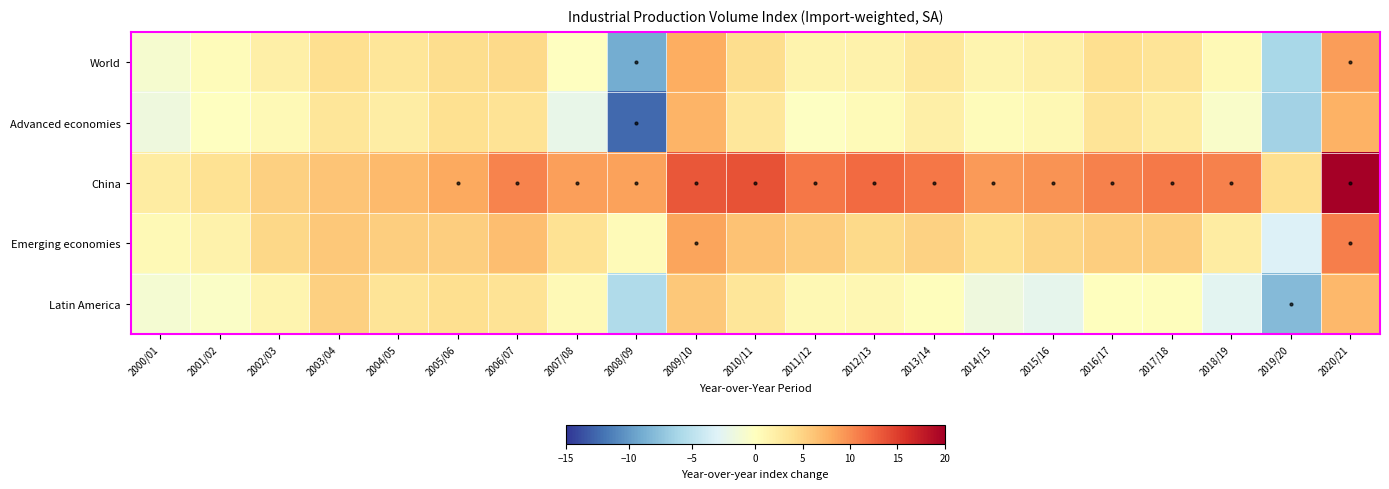

What is the total value across all series at 2007/08?

11.0